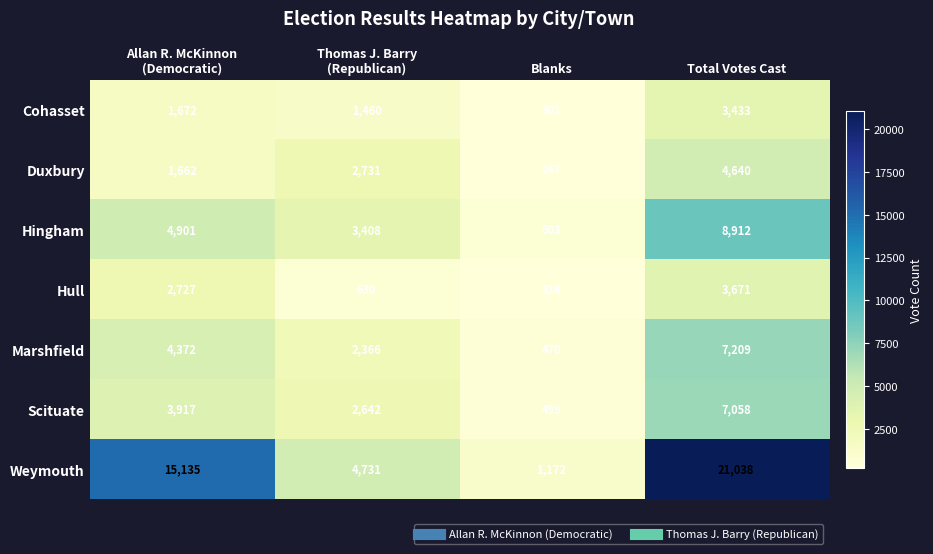

What is the difference between the maximum and minimum values in the Cohasset series?

3132